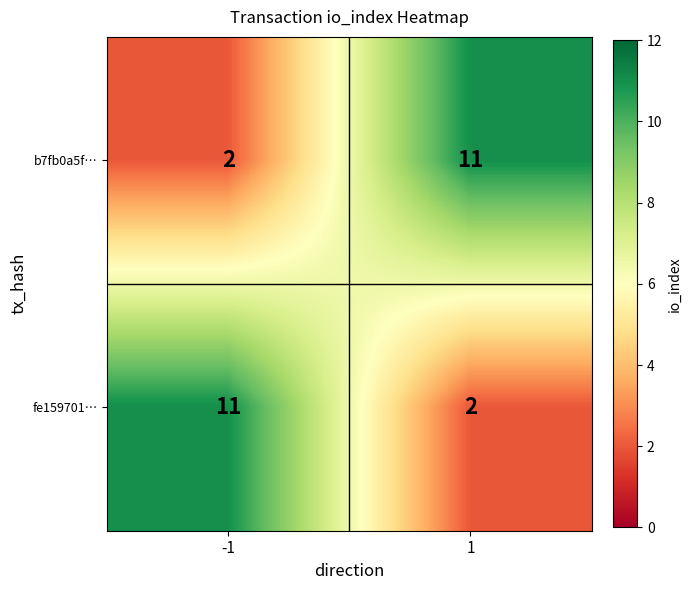

What is the difference between the b7fb0a5f… values at 1 and -1?

9